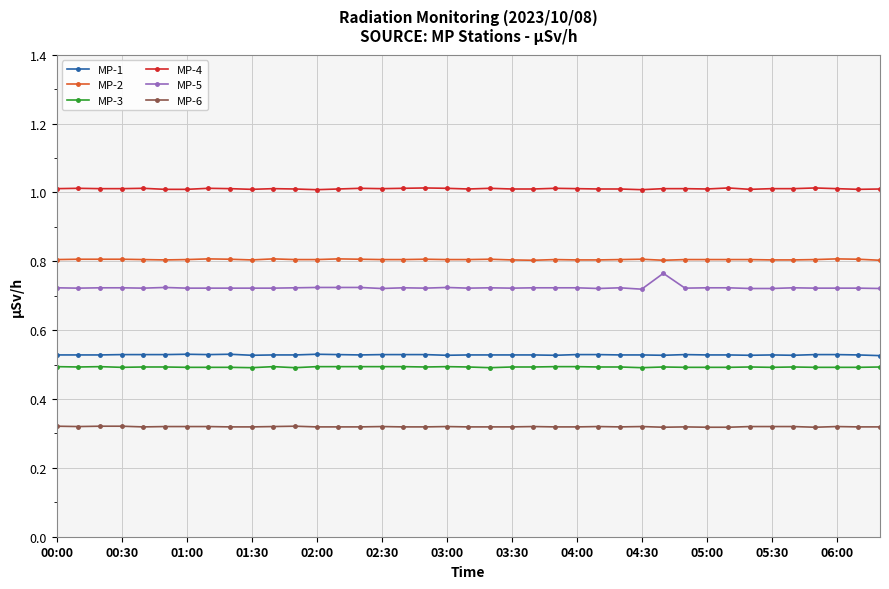

What is the greatest value displayed?

1.0